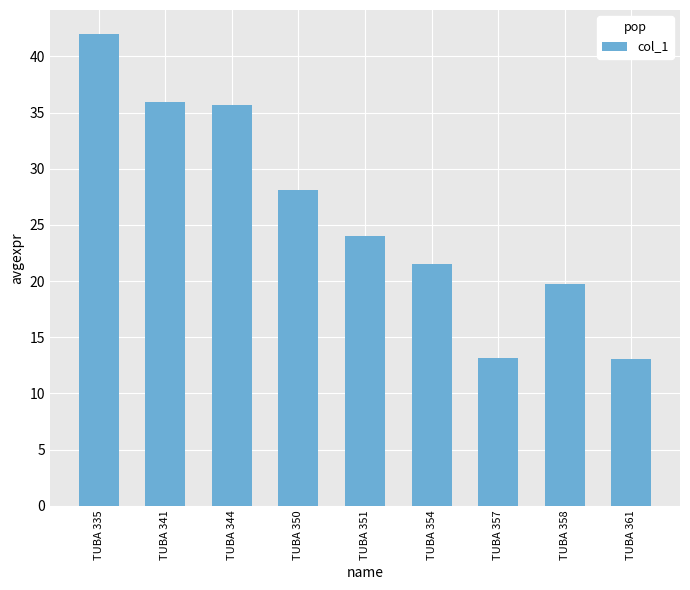

Reading left to right, list all the values displayed in this chart.

42.0	35.9	35.6	28.1	24.0	21.5	13.1	19.7	13.1